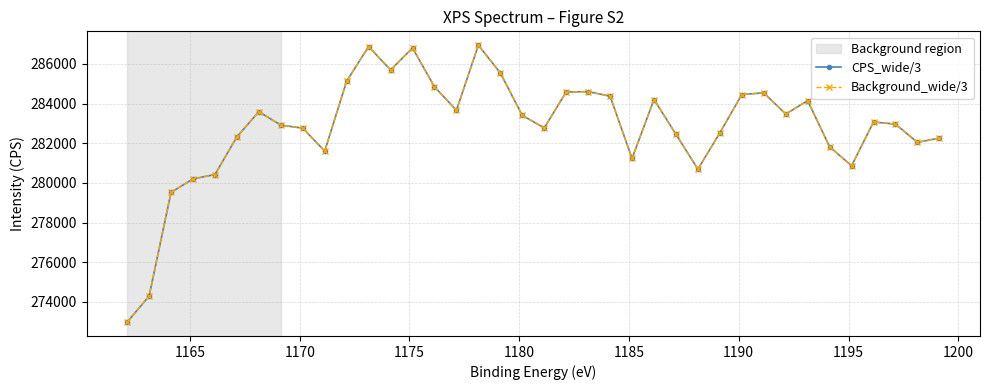

How many interior local peaks does the CPS_wide/3 series have?

9